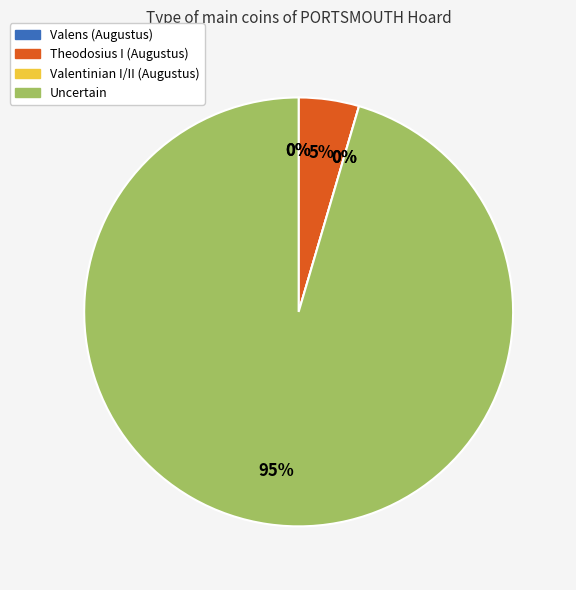

Does Valentinian I/II (Augustus) account for over 50% of the chart?

No